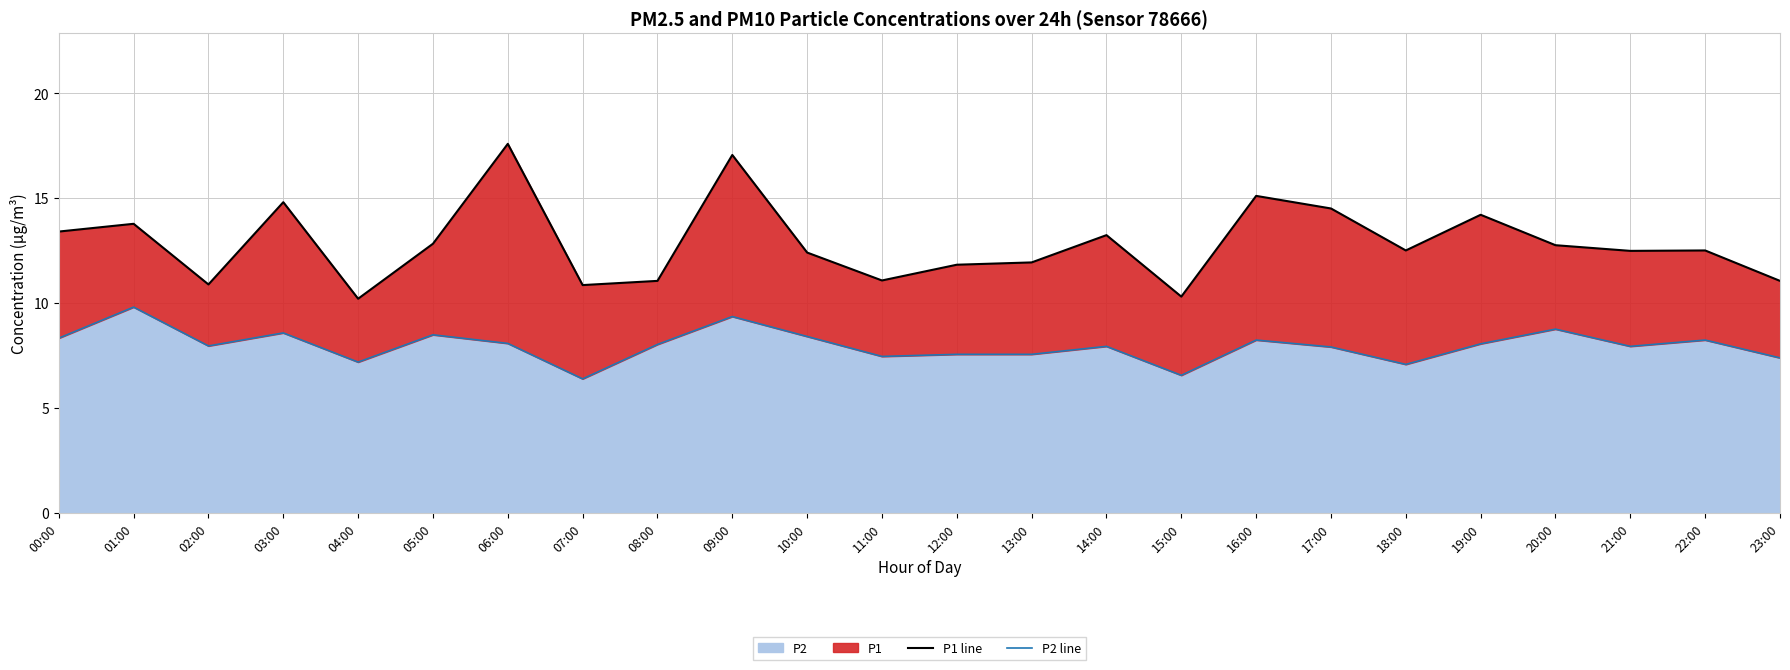

Reading left to right, list all the values displayed in this chart.

P1 line: 13.4	13.8	10.9	14.8	10.2	12.8	17.6	10.8	11.1	17.1	12.4	11.1	11.8	11.9	13.2	10.3	15.1	14.5	12.5	14.2	12.8	12.5	12.5	11.1
P2 line: 8.3	9.8	8.0	8.6	7.2	8.5	8.1	6.4	8.0	9.3	8.4	7.5	7.5	7.5	7.9	6.5	8.2	7.9	7.1	8.1	8.8	7.9	8.2	7.4